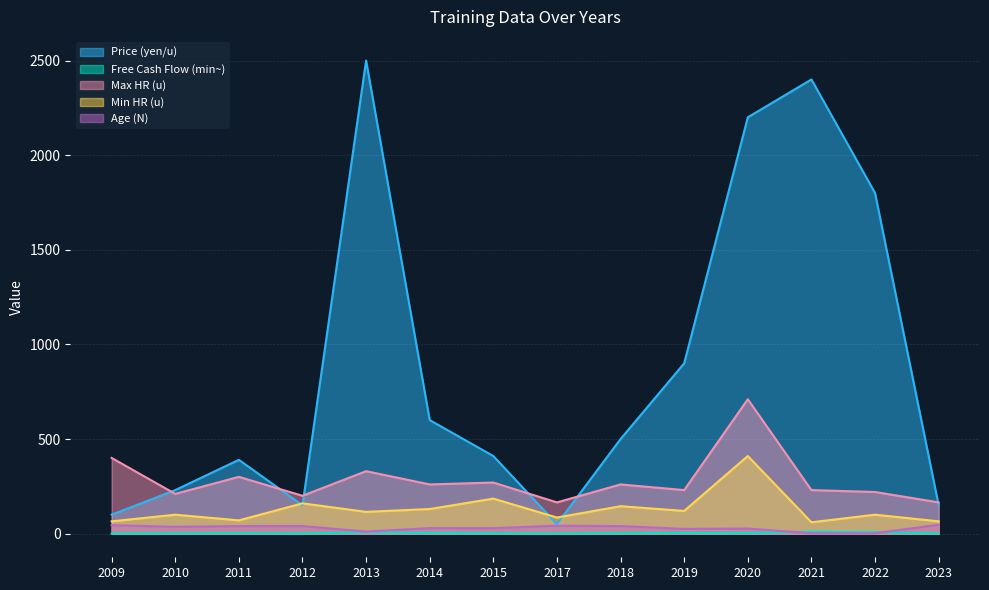

Is the value of Free Cash Flow (min~) at 2010 greater than the value of Max HR (u) at 2014?

No